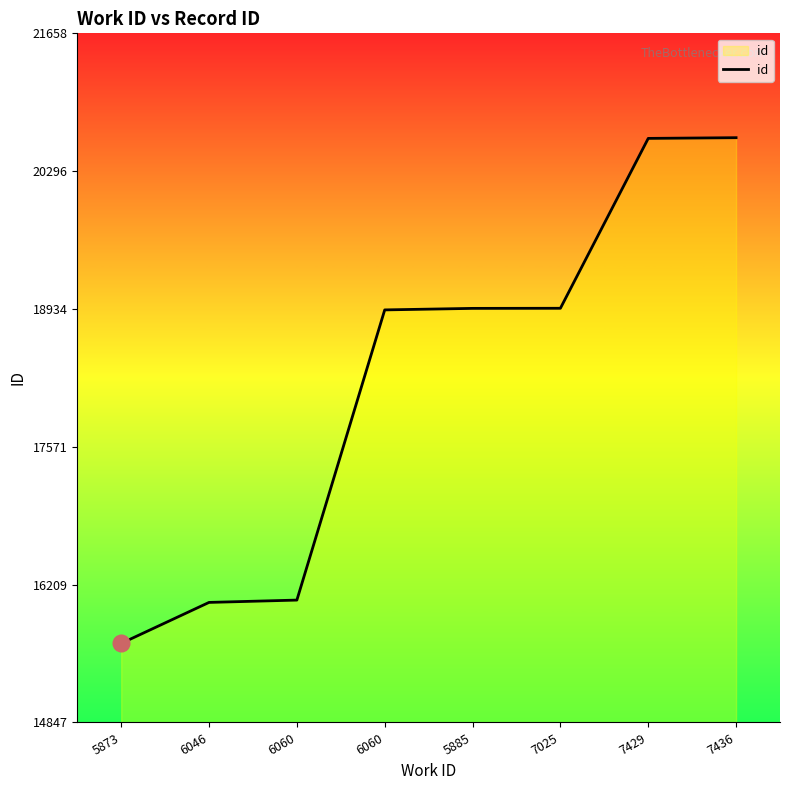

How many values are below 18940?

4